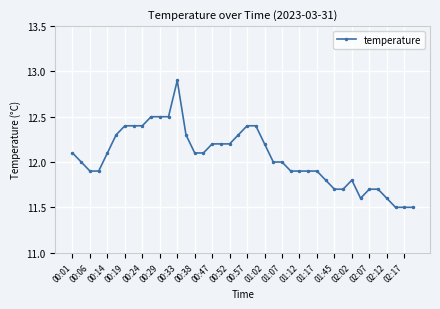

How many data points does each series have?

40